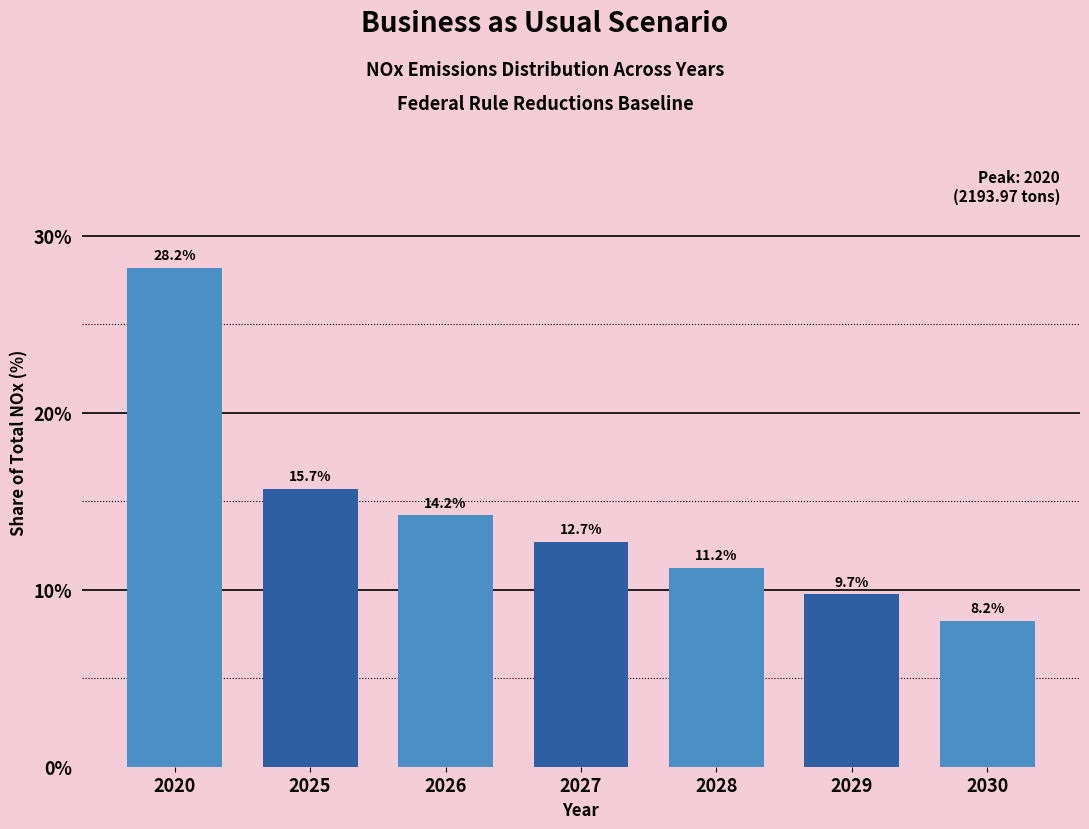

Reading left to right, list all the values displayed in this chart.

2020=28.2	2025=15.7	2026=14.2	2027=12.7	2028=11.2	2029=9.7	2030=8.2